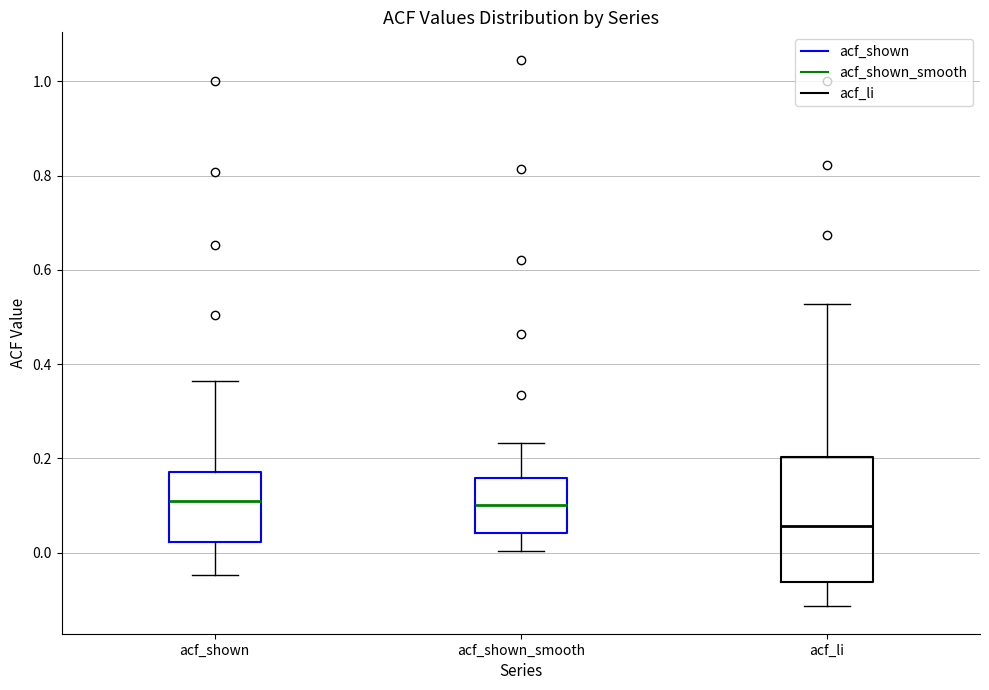

Reading left to right, transcribe this box plot: for each box, give where its median line is, the range the box spans, and where its two whiskers end, as read against the y-axis. The values are not printed on the chart, so give them approximately, as read against the axis.

acf_shown: median 0.10, box 0.02 to 0.18, whiskers -0.04 to 0.36
acf_shown_smooth: median 0.10, box 0.04 to 0.16, whiskers 0.00 to 0.24
acf_li: median 0.06, box -0.06 to 0.20, whiskers -0.12 to 0.52